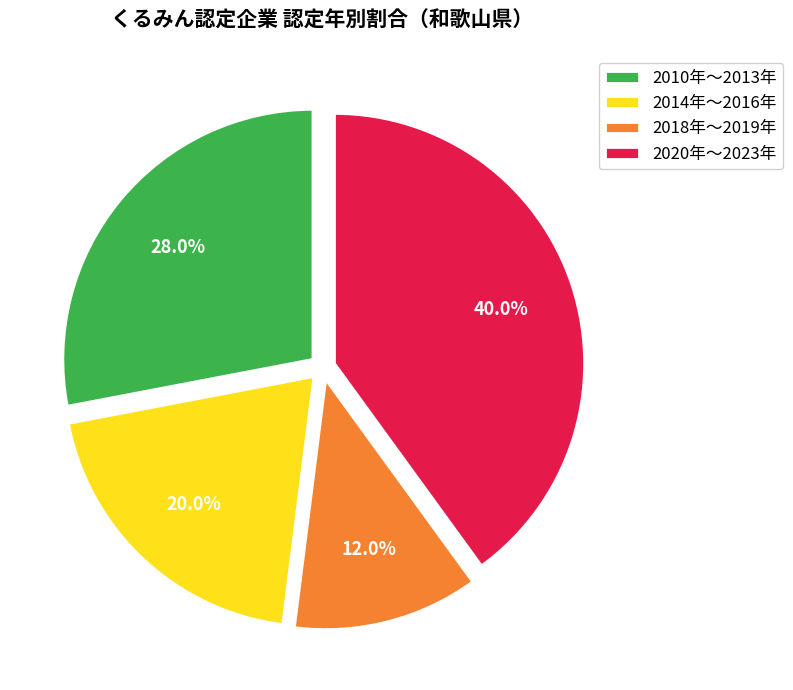

To the nearest percent, what is the difference between the largest and smallest slice percentages?

28%